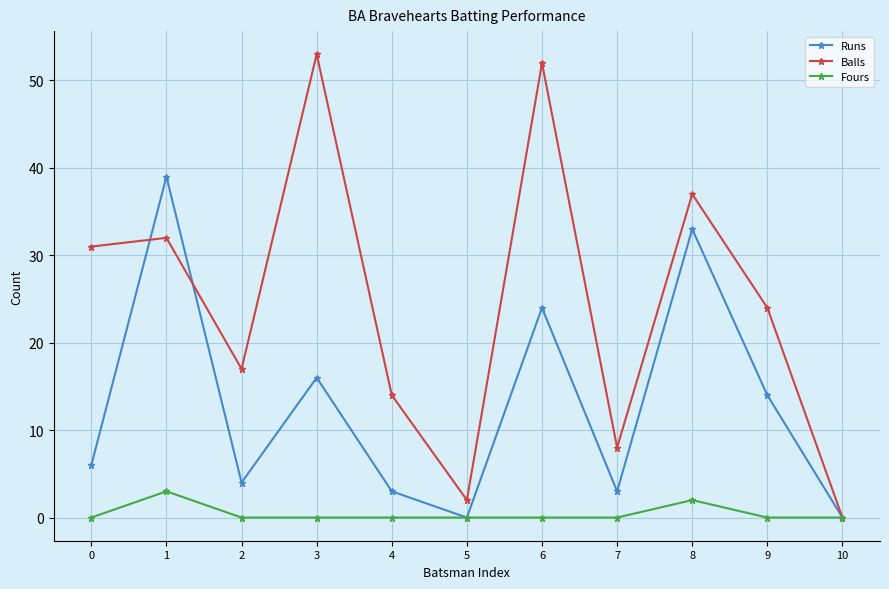

Where is the first local minimum for Runs?

2